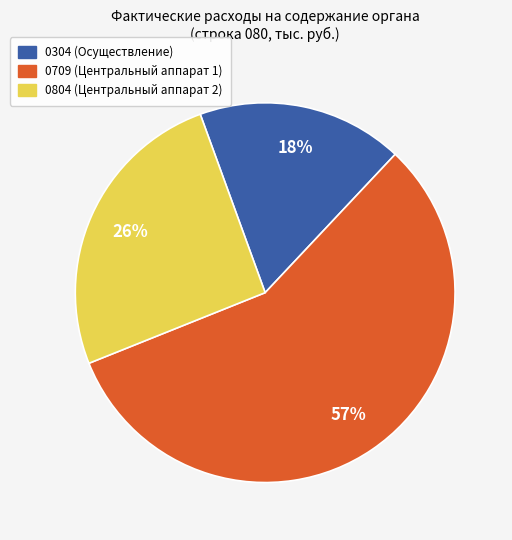

How many slices are in this pie chart?

3